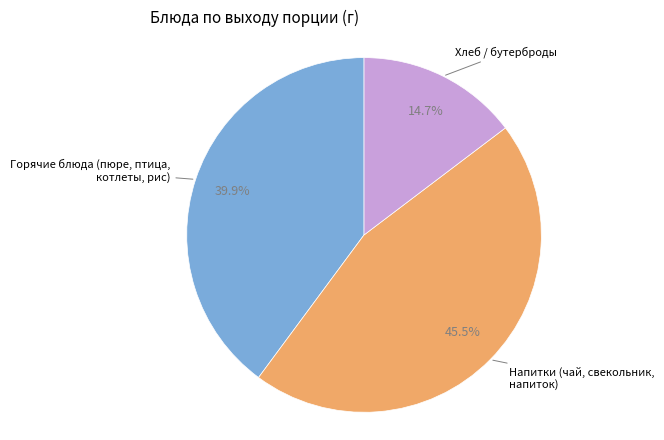

Is there a majority slice in this chart?

No